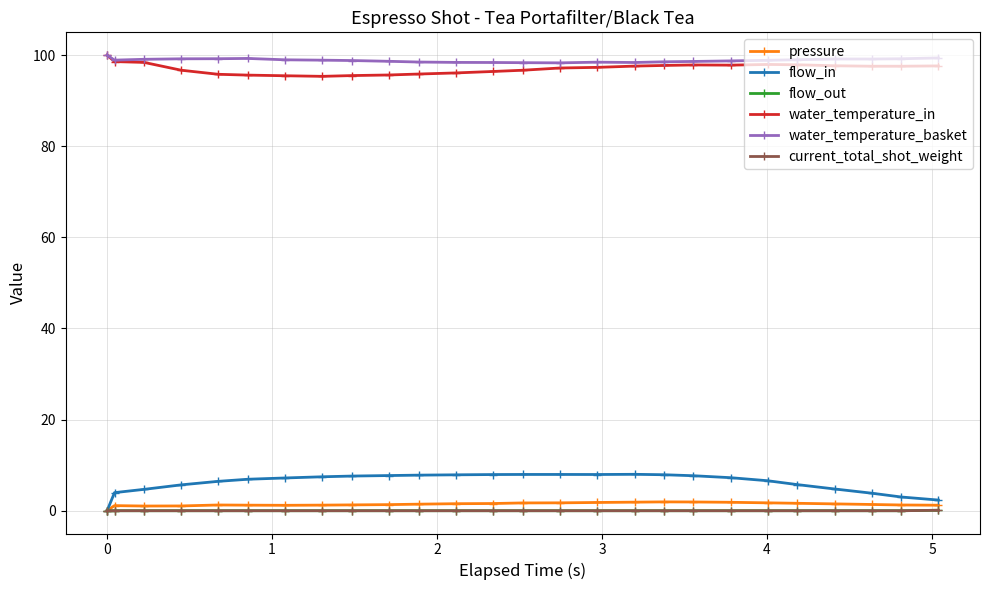

True or false: flow_in and pressure cross at least once.

False